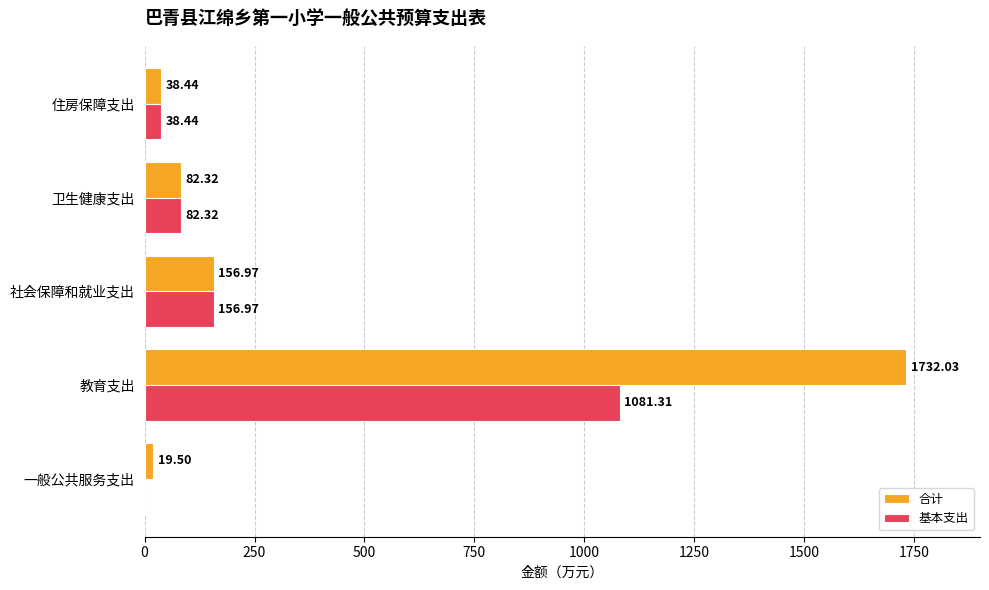

What is the sum of all 基本支出 values?

1359.0